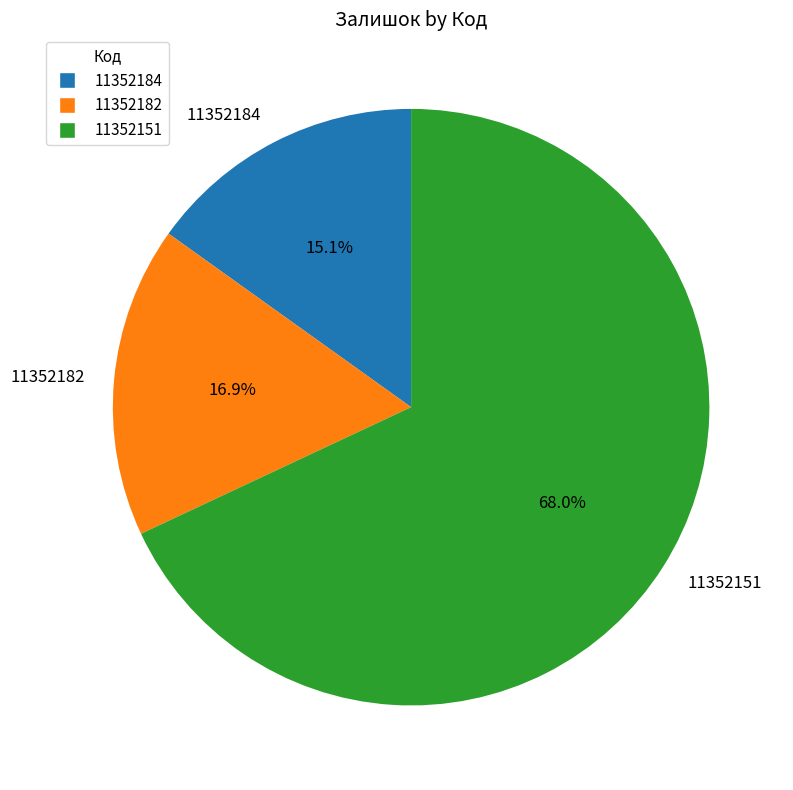

Do 11352151 and 11352184 together represent more than half of the pie?

Yes